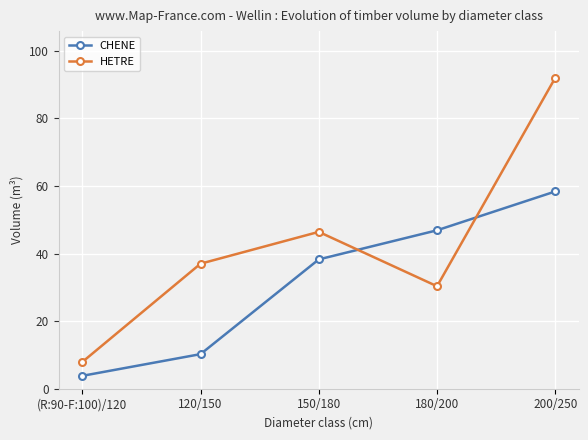

The HETRE series shows 16.5 at 150/180. True or false?

False